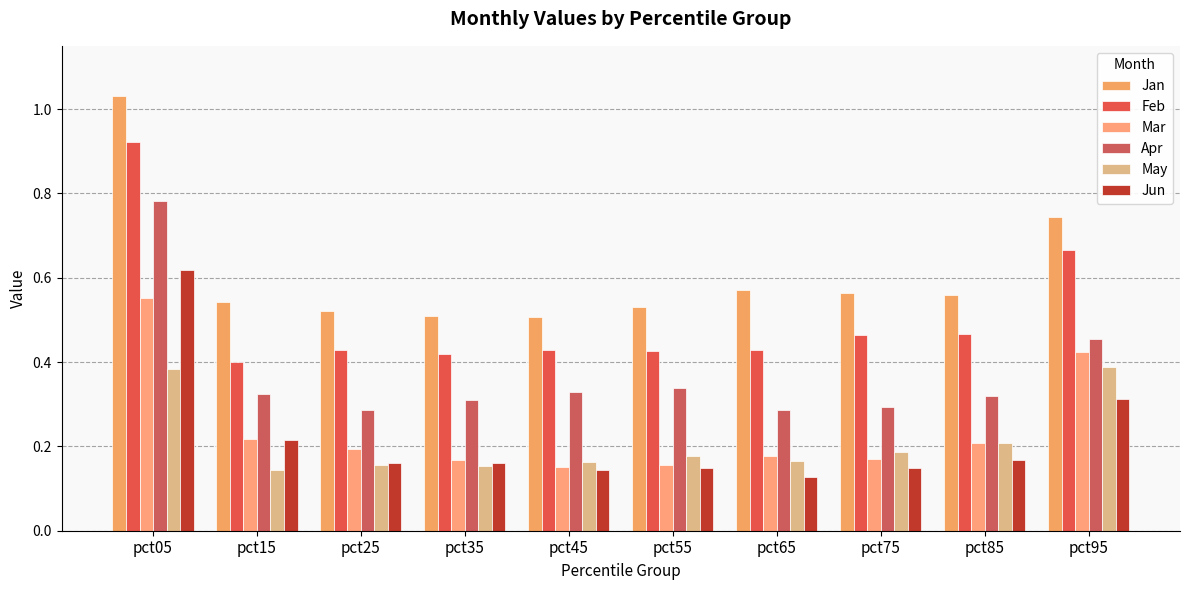

What are all the series names shown in the legend?

Jan, Feb, Mar, Apr, May, Jun